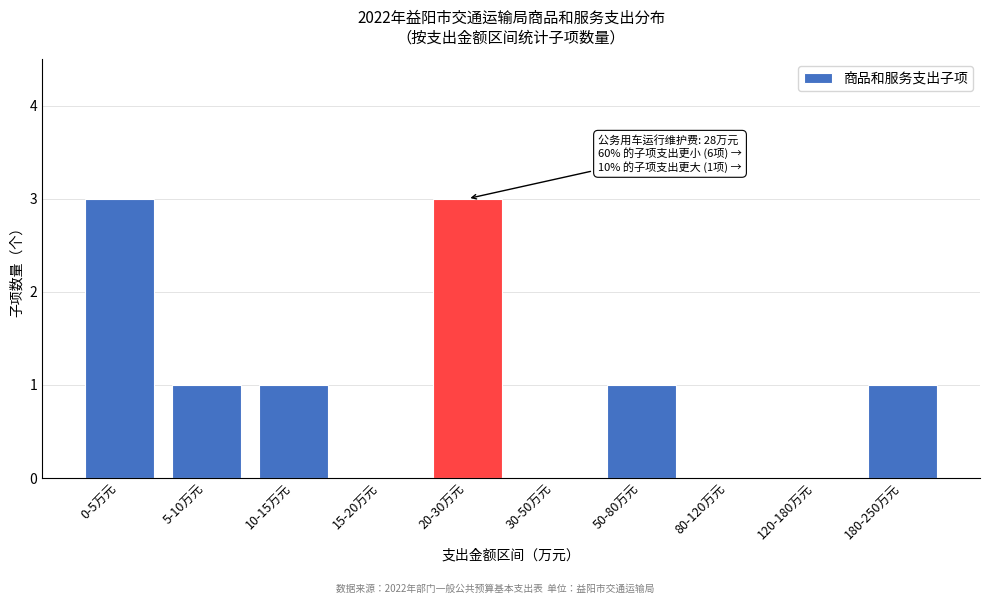

Reading left to right, what are all the values shown in this chart?

0-5万元=3	5-10万元=1	10-15万元=1	15-20万元=0	20-30万元=3	30-50万元=0	50-80万元=1	80-120万元=0	120-180万元=0	180-250万元=1